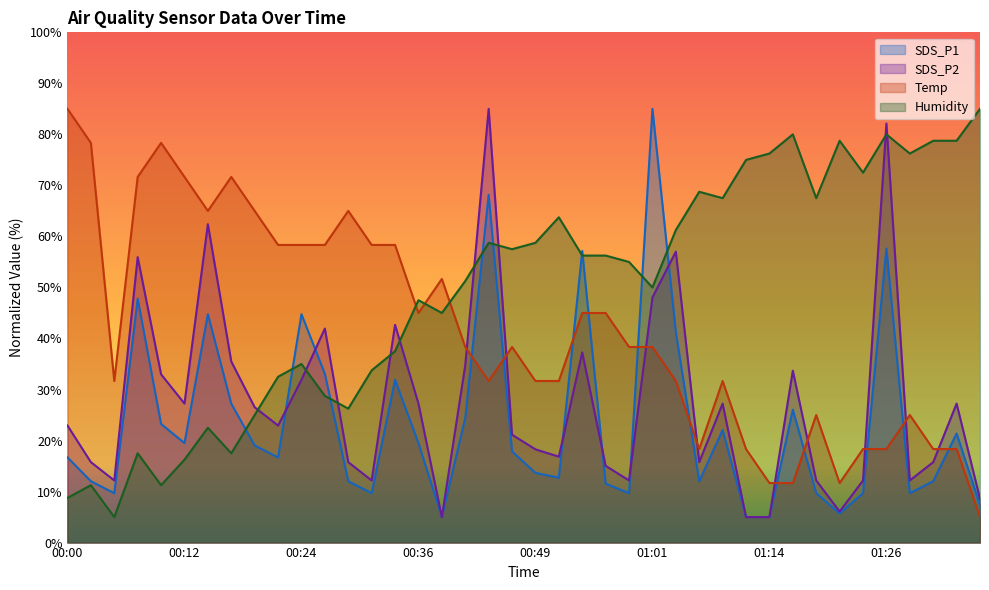

True or false: SDS_P2 has a value of 2.8 at 00:39.

False